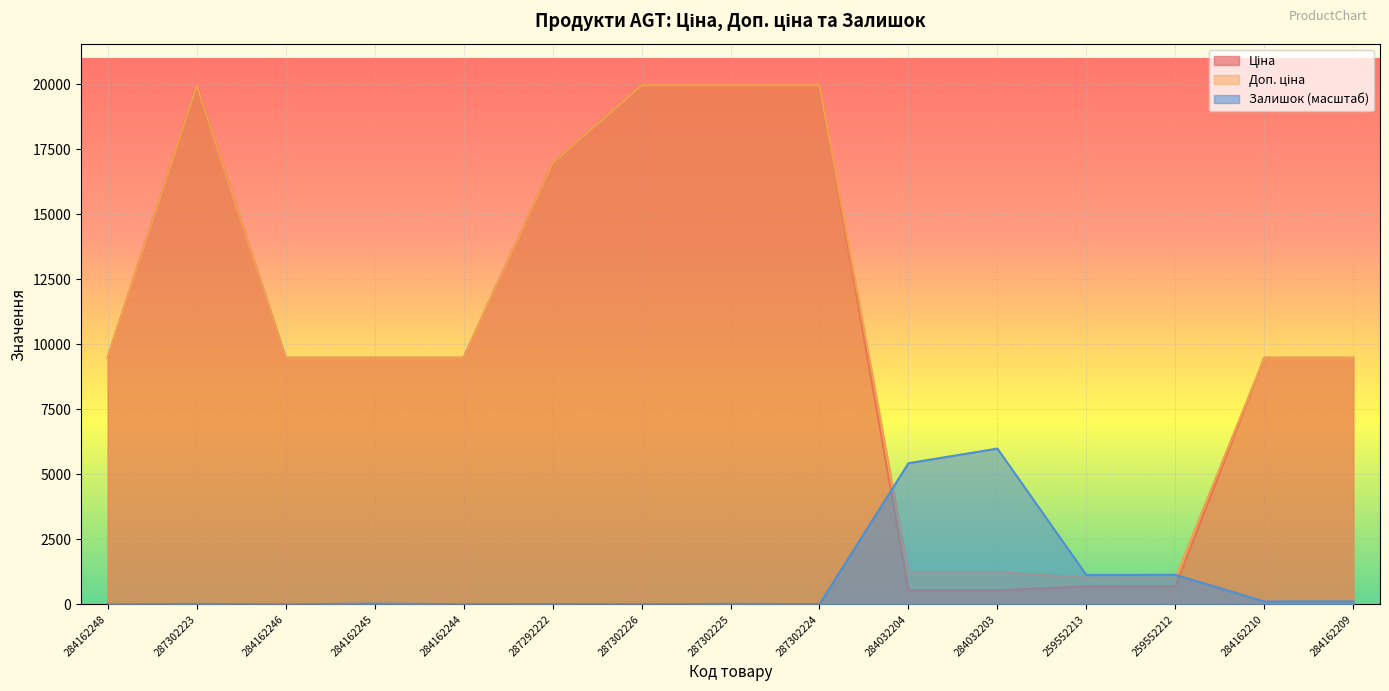

How many interior local peaks does the Доп. ціна series have?

1